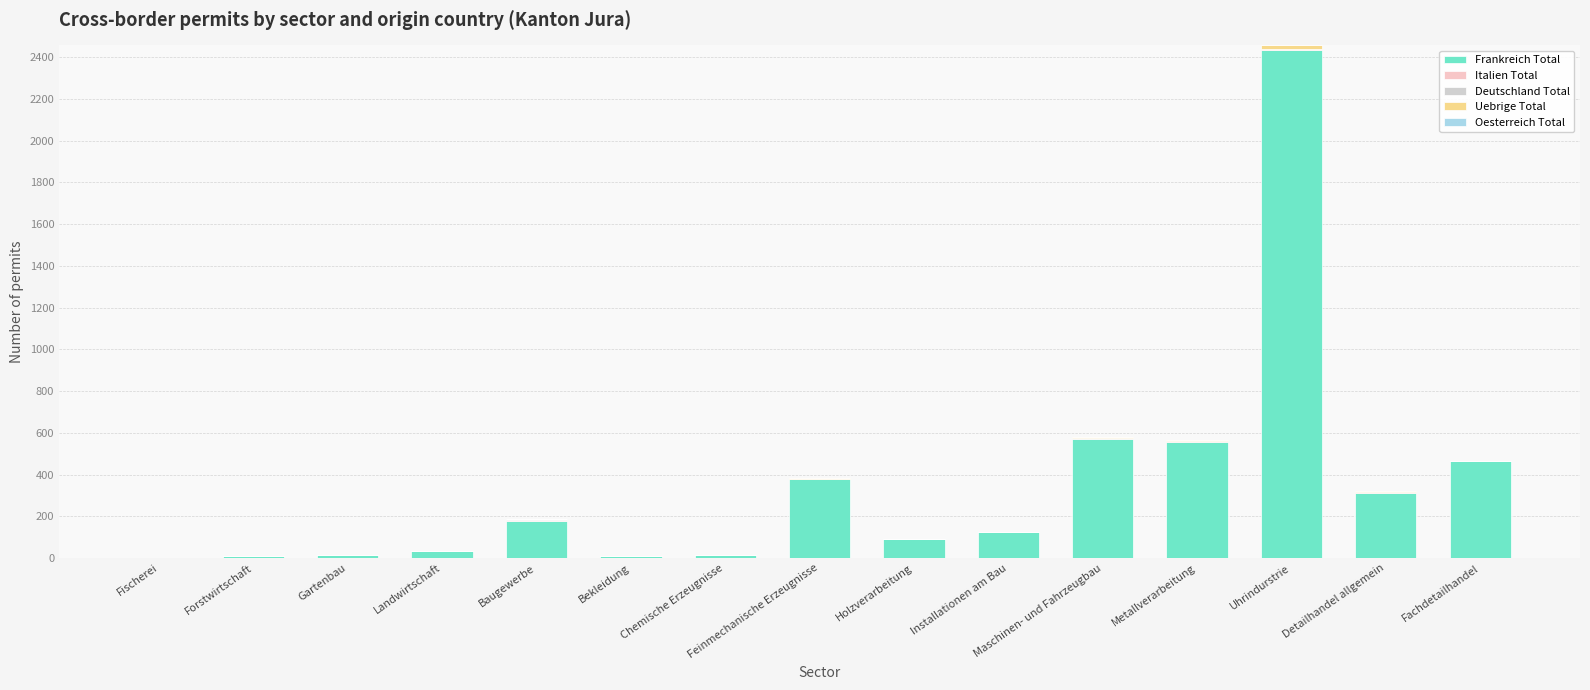

At which category is the sum across all series the highest?

Uhrindurstrie